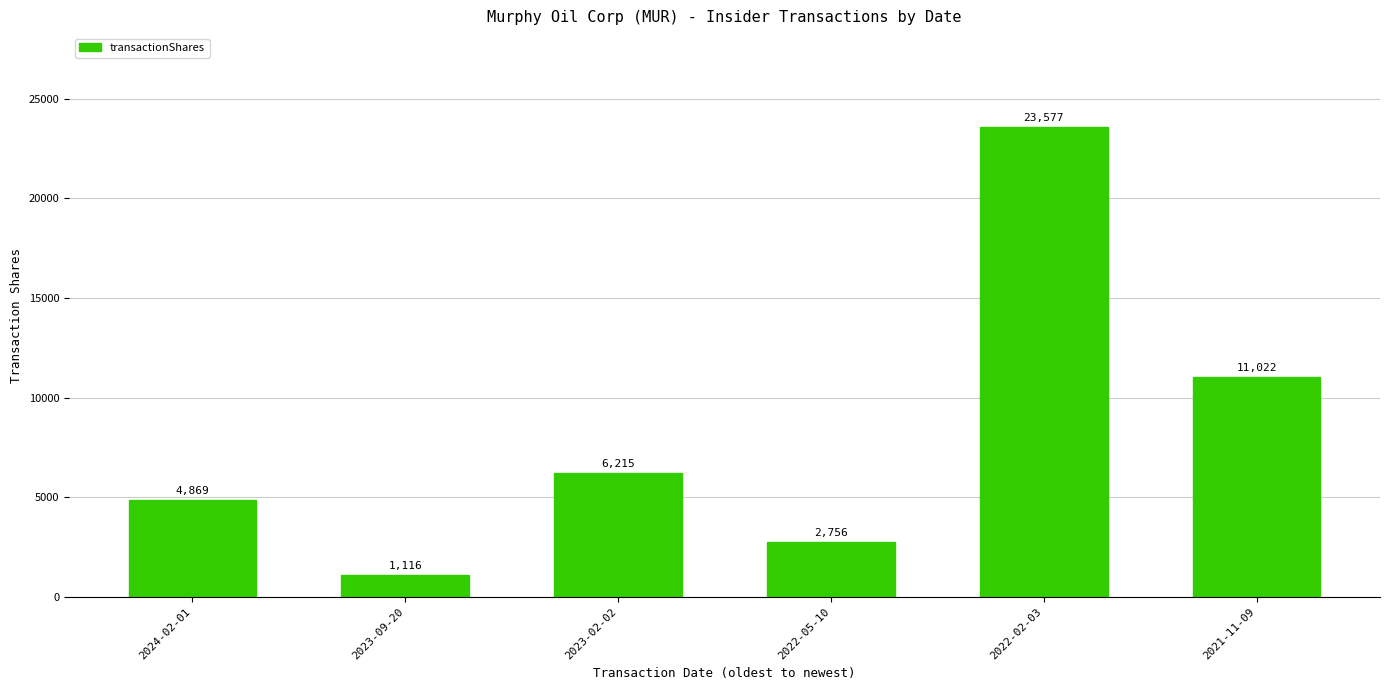

Rank the categories by value from lowest to highest.

2023-09-20, 2022-05-10, 2024-02-01, 2023-02-02, 2021-11-09, 2022-02-03